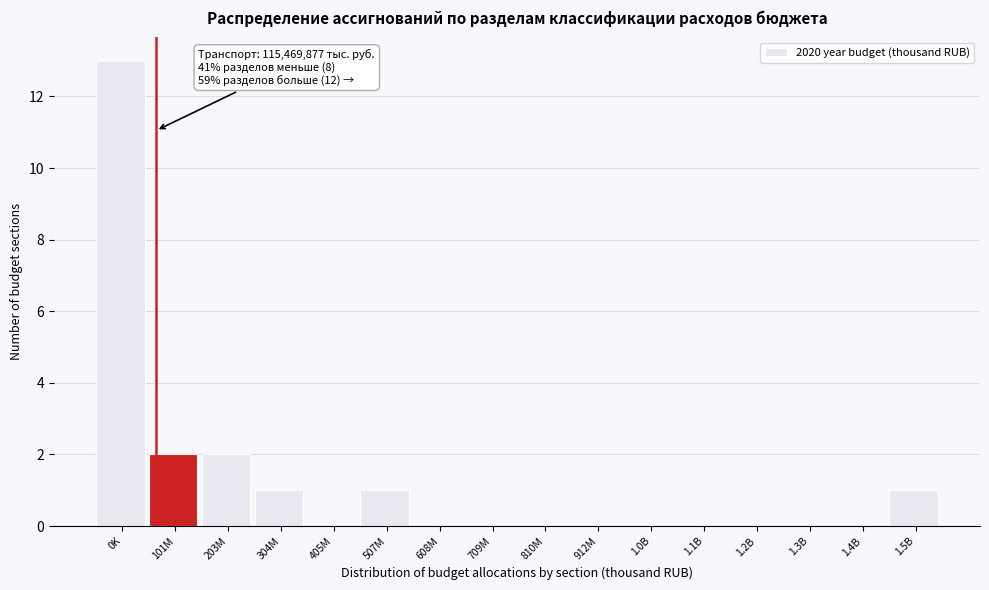

Reading left to right, transcribe all the data shown in this chart.

0K=13	101M=2	203M=2	304M=1	405M=0	507M=1	608M=0	709M=0	810M=0	912M=0	1.0B=0	1.1B=0	1.2B=0	1.3B=0	1.4B=0	1.5B=1